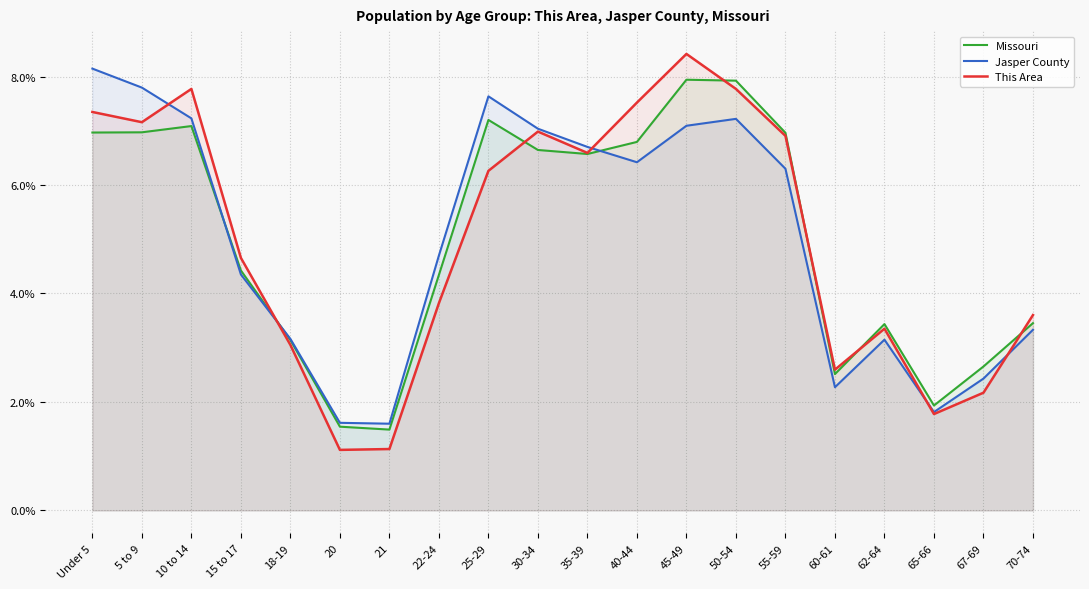

What is the lowest value of the Jasper County series?

1.6